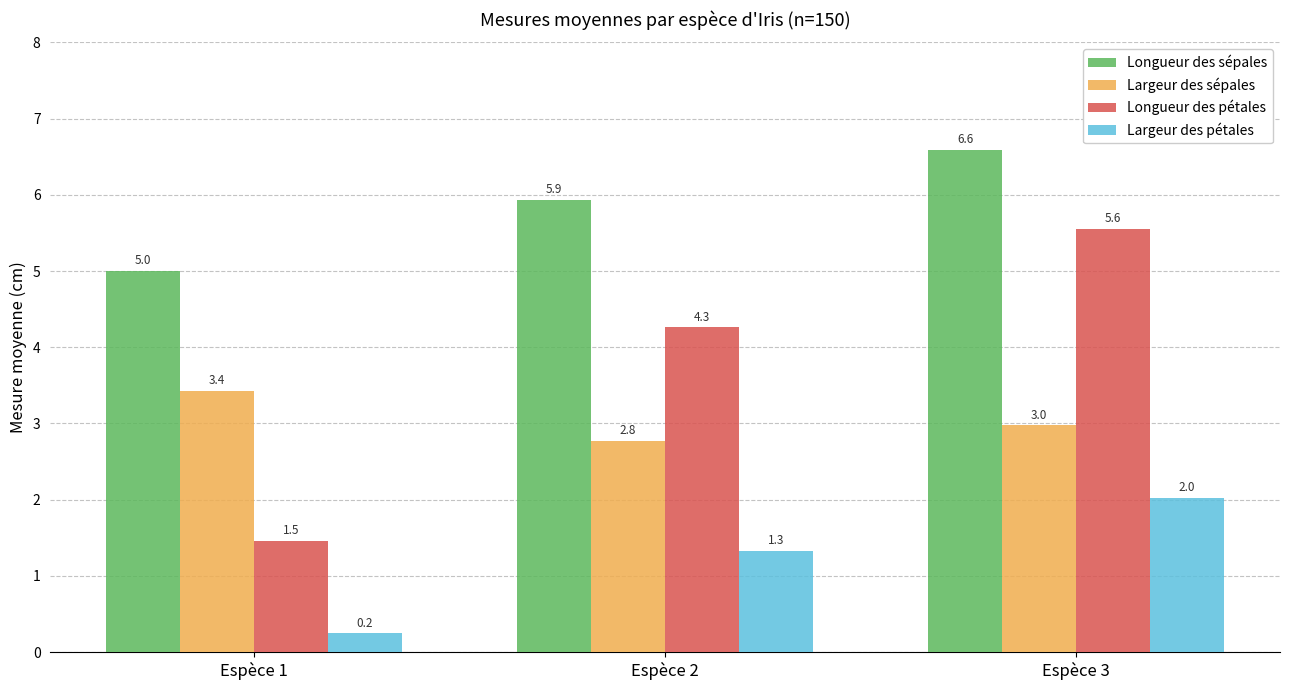

Reading right to left, list all the values displayed in this chart.

Longueur des sépales: Espèce 3=6.6	Espèce 2=5.9	Espèce 1=5.0
Largeur des sépales: Espèce 3=3.0	Espèce 2=2.8	Espèce 1=3.4
Longueur des pétales: Espèce 3=5.6	Espèce 2=4.3	Espèce 1=1.5
Largeur des pétales: Espèce 3=2.0	Espèce 2=1.3	Espèce 1=0.2